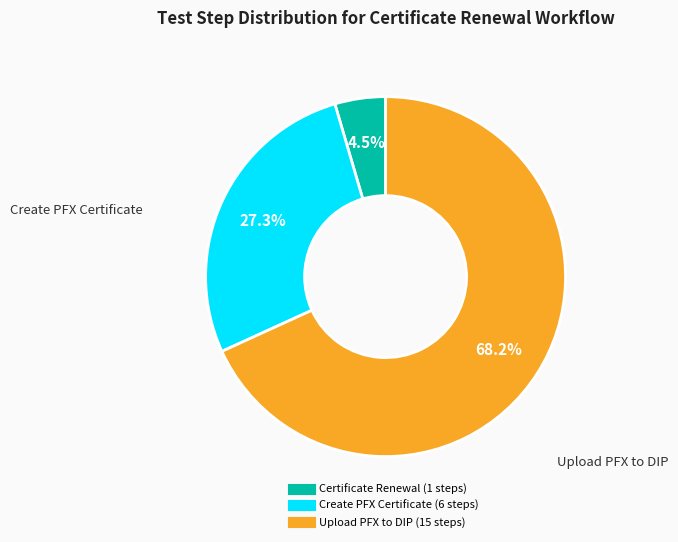

To the nearest percent, what is the difference between the largest and smallest slice percentages?

64%